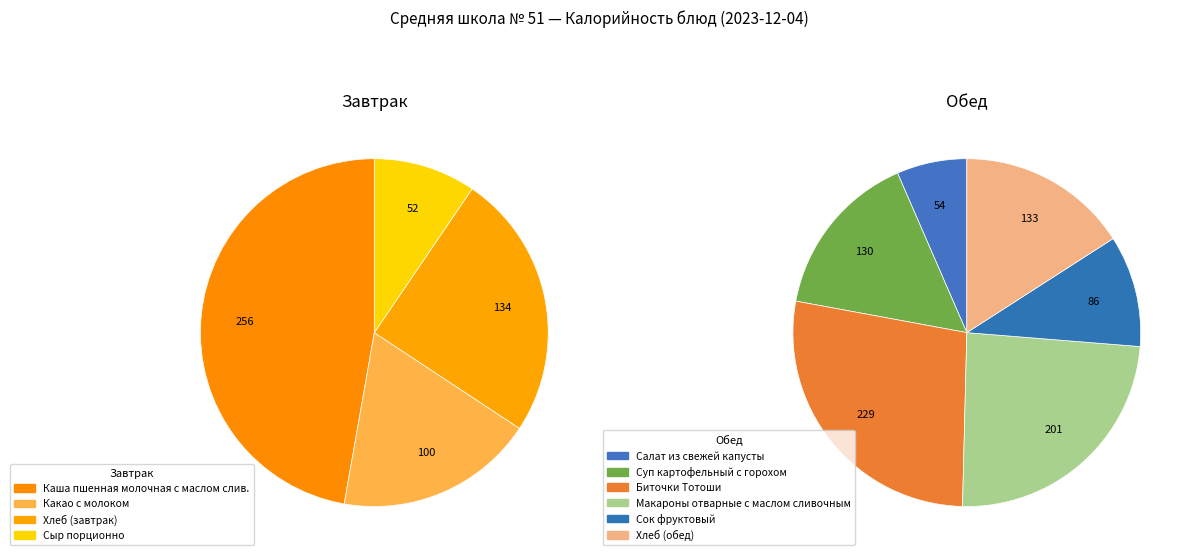

Do Сыр порционно and Сок фруктовый together represent more than half of the pie?

No